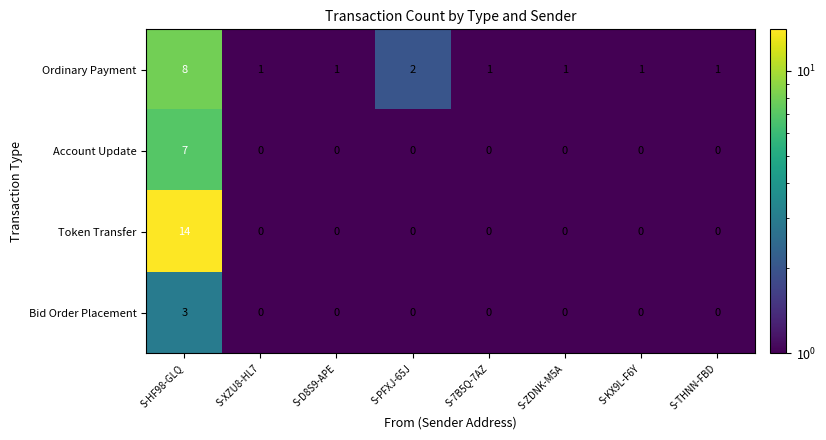

What is the difference between the highest and lowest values at S-PFXJ-65J?

2